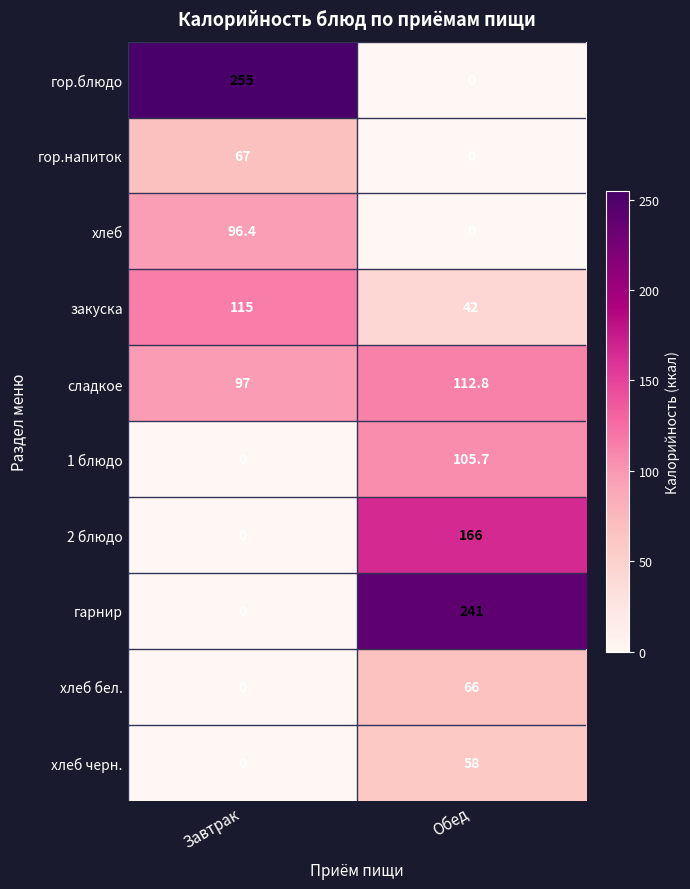

Which category has the highest value across all series?

Завтрак